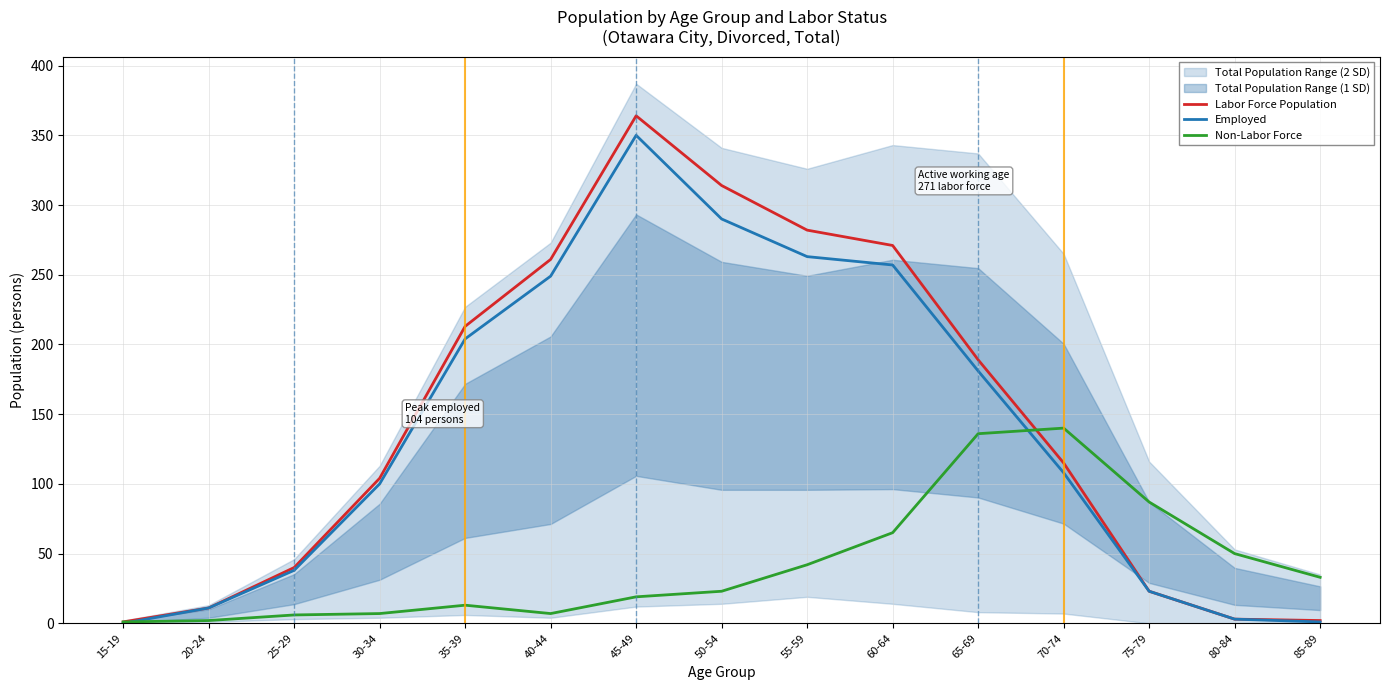

What is the difference between the maximum and minimum values in the Non-Labor Force series?

139